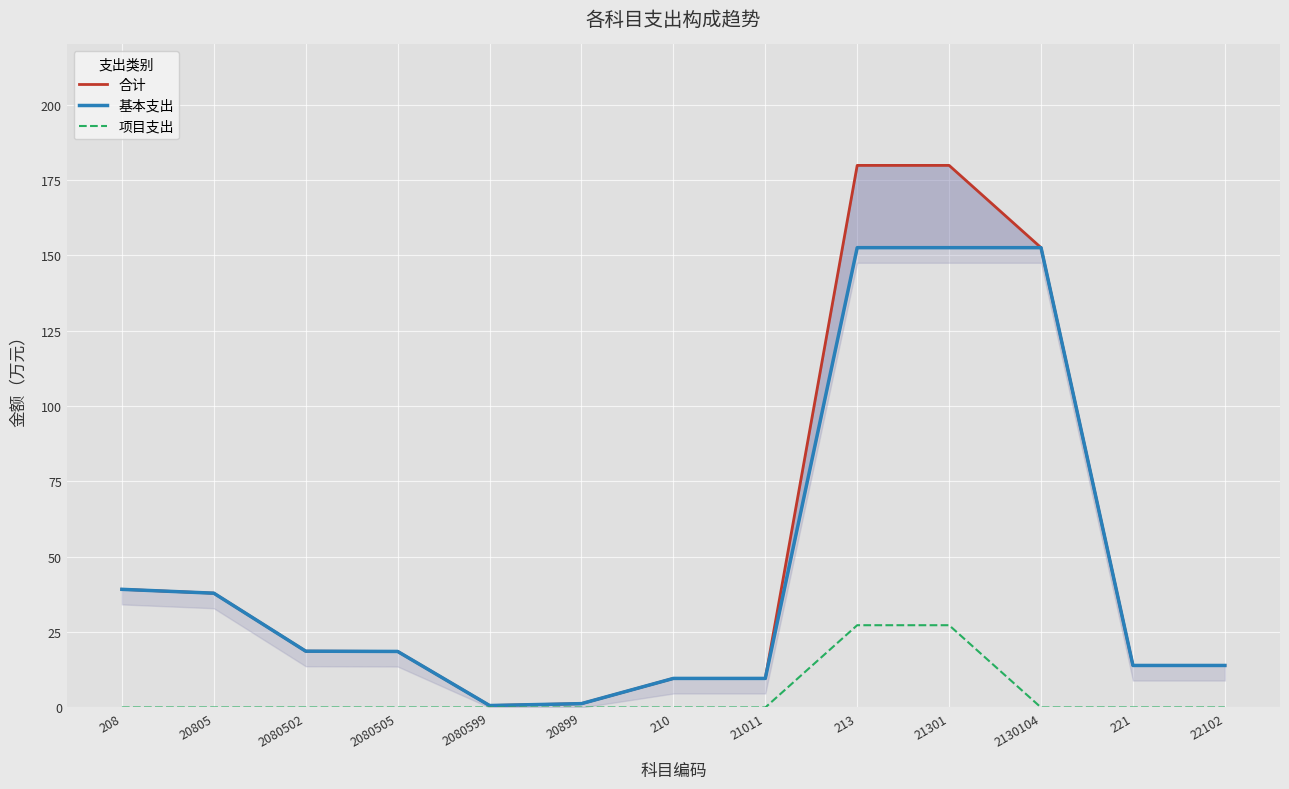

Reading right to left, what are all the values shown in this chart?

合计: 13.9	13.9	152.6	179.9	179.9	9.6	9.6	1.3	0.6	18.6	18.7	37.9	39.2
基本支出: 13.9	13.9	152.6	152.6	152.6	9.6	9.6	1.3	0.6	18.6	18.7	37.9	39.2
项目支出: 0.0	0.0	0.0	27.3	27.3	0.0	0.0	0.0	0.0	0.0	0.0	0.0	0.0